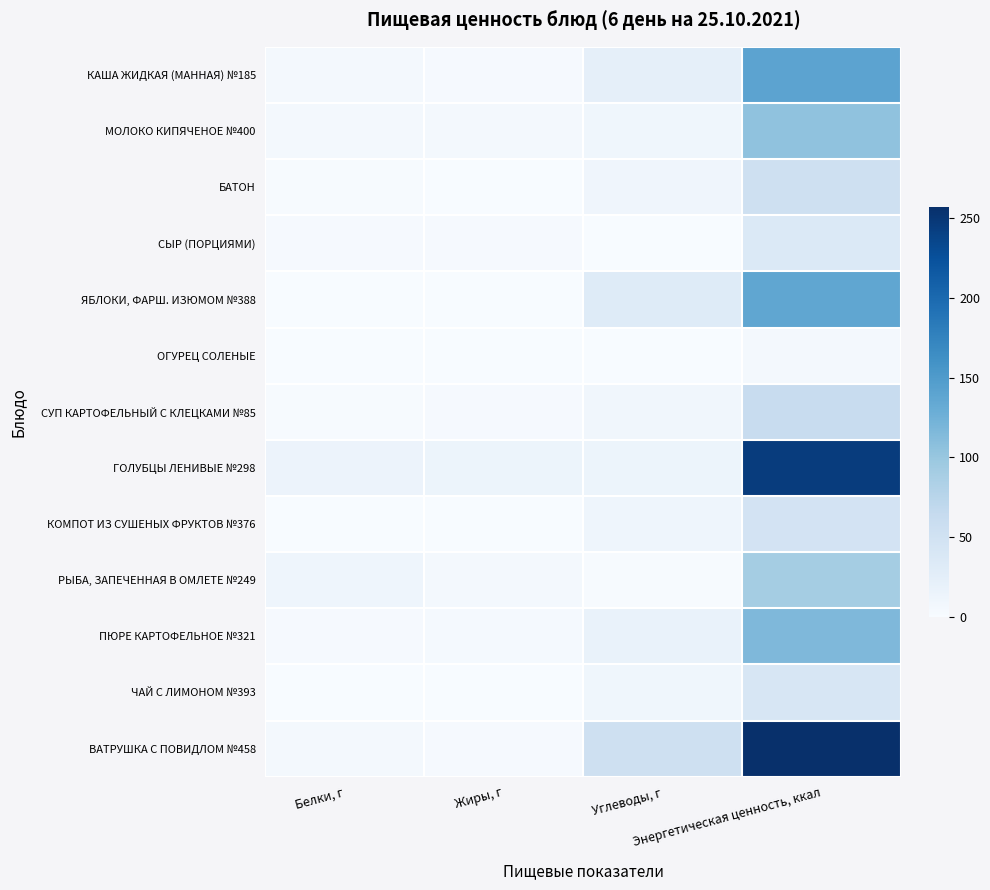

Reading right to left, list all the values displayed in this chart.

КАША ЖИДКАЯ (МАННАЯ) №185: Энергетическая ценность, ккал=139.9	Углеводы, г=22.8	Жиры, г=3.0	Белки, г=5.3
МОЛОКО КИПЯЧЕНОЕ №400: Энергетическая ценность, ккал=104.8	Углеводы, г=9.3	Жиры, г=4.9	Белки, г=5.6
БАТОН: Энергетическая ценность, ккал=52.4	Углеводы, г=10.3	Жиры, г=0.6	Белки, г=1.5
СЫР (ПОРЦИЯМИ): Энергетическая ценность, ккал=35.3	Углеводы, г=0.0	Жиры, г=2.9	Белки, г=2.2
ЯБЛОКИ, ФАРШ. ИЗЮМОМ №388: Энергетическая ценность, ккал=137.0	Углеводы, г=31.9	Жиры, г=0.5	Белки, г=0.7
ОГУРЕЦ СОЛЕНЫЕ: Энергетическая ценность, ккал=5.2	Углеводы, г=0.7	Жиры, г=0.0	Белки, г=0.3
СУП КАРТОФЕЛЬНЫЙ С КЛЕЦКАМИ №85: Энергетическая ценность, ккал=60.7	Углеводы, г=8.8	Жиры, г=2.3	Белки, г=1.5
ГОЛУБЦЫ ЛЕНИВЫЕ №298: Энергетическая ценность, ккал=245.0	Углеводы, г=13.5	Жиры, г=14.0	Белки, г=14.4
КОМПОТ ИЗ СУШЕНЫХ ФРУКТОВ №376: Энергетическая ценность, ккал=46.5	Углеводы, г=11.6	Жиры, г=0.0	Белки, г=0.0
РЫБА, ЗАПЕЧЕННАЯ В ОМЛЕТЕ №249: Энергетическая ценность, ккал=91.3	Углеводы, г=1.8	Жиры, г=4.1	Белки, г=11.3
ПЮРЕ КАРТОФЕЛЬНОЕ №321: Энергетическая ценность, ккал=115.7	Углеводы, г=17.2	Жиры, г=3.7	Белки, г=2.5
ЧАЙ С ЛИМОНОМ №393: Энергетическая ценность, ккал=41.7	Углеводы, г=10.0	Жиры, г=0.0	Белки, г=0.2
ВАТРУШКА С ПОВИДЛОМ №458: Энергетическая ценность, ккал=257.2	Углеводы, г=52.7	Жиры, г=2.8	Белки, г=5.2